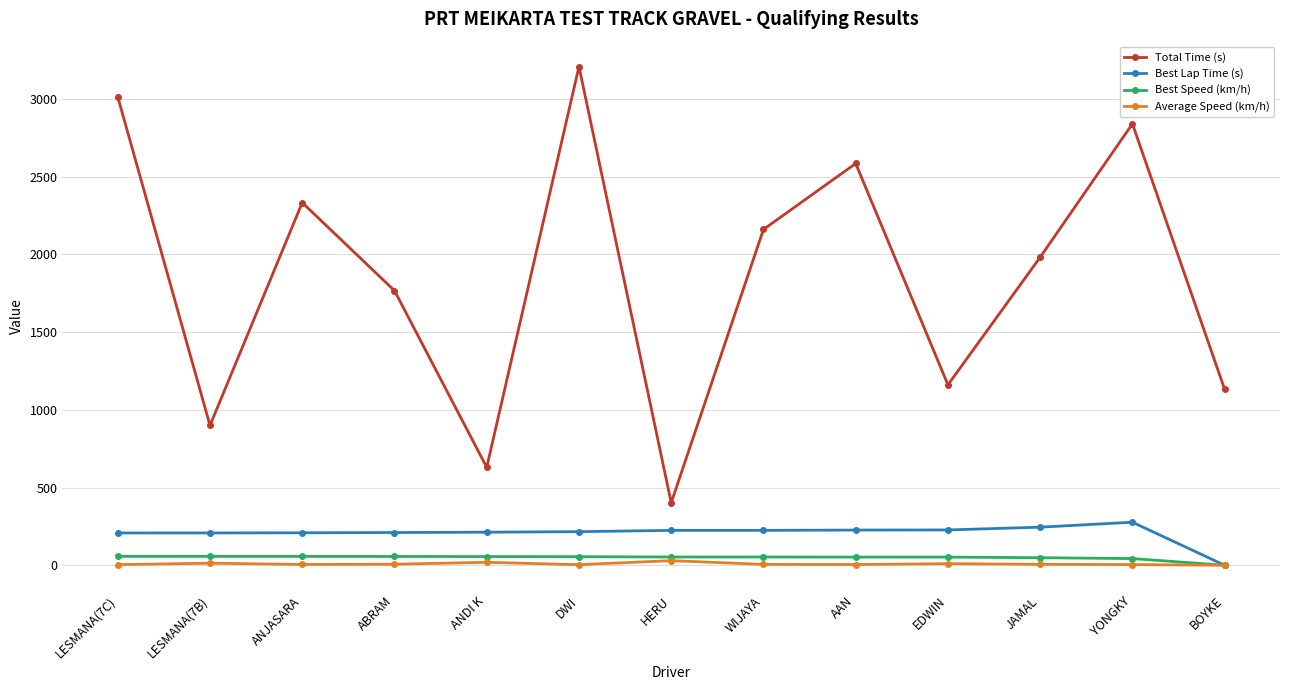

What is the difference between the second highest and minimum values in the Best Speed (km/h) series?

57.2